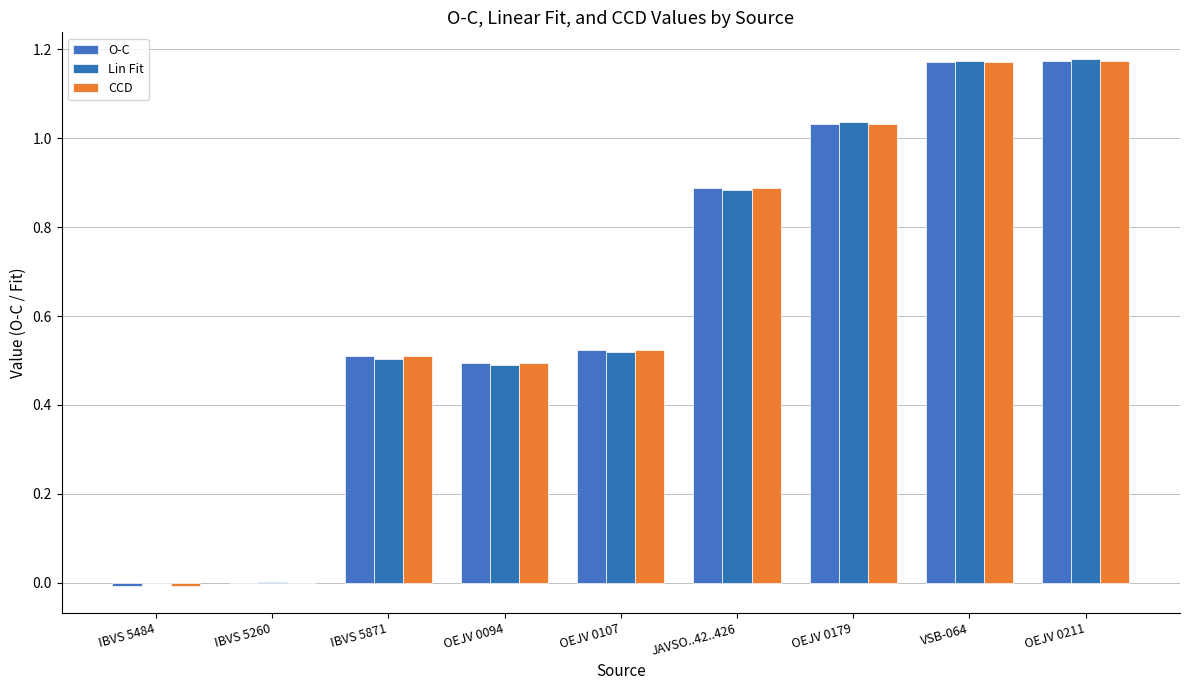

How many distinct data groups are displayed?

3